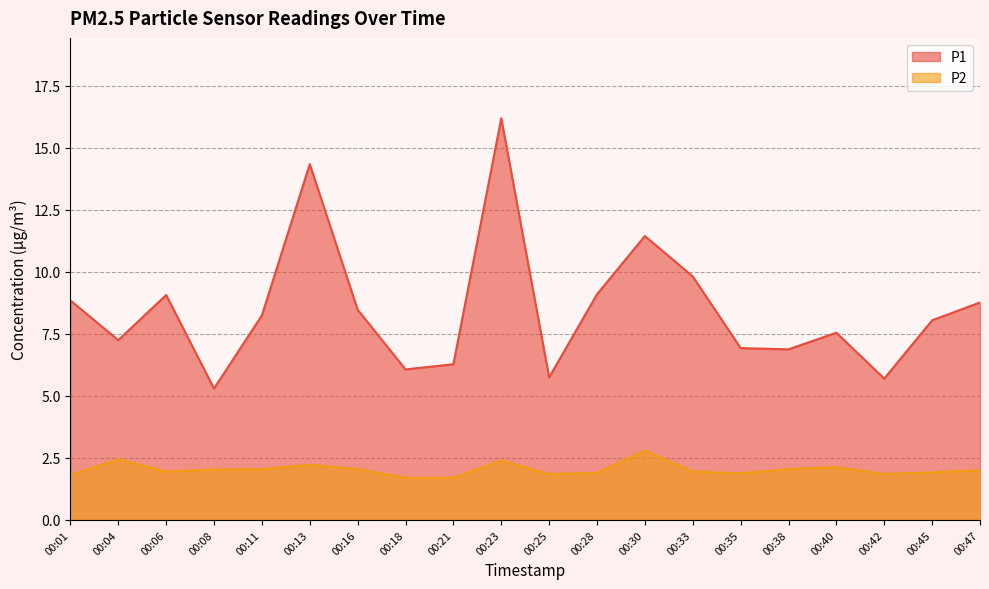

What are all the series names shown in the legend?

P1, P2